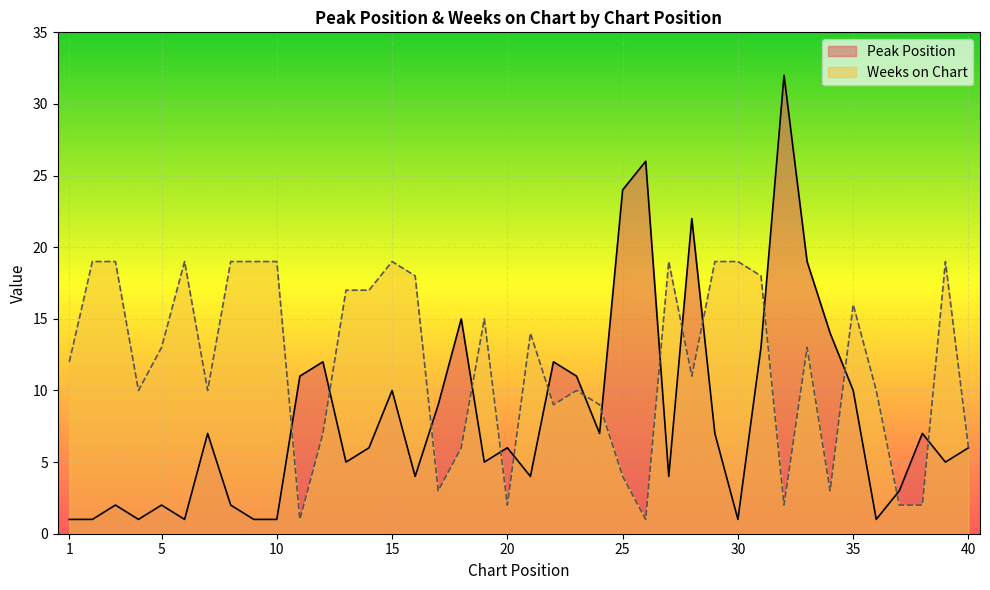

How many intersections are there between Peak Position and Weeks on Chart?

16